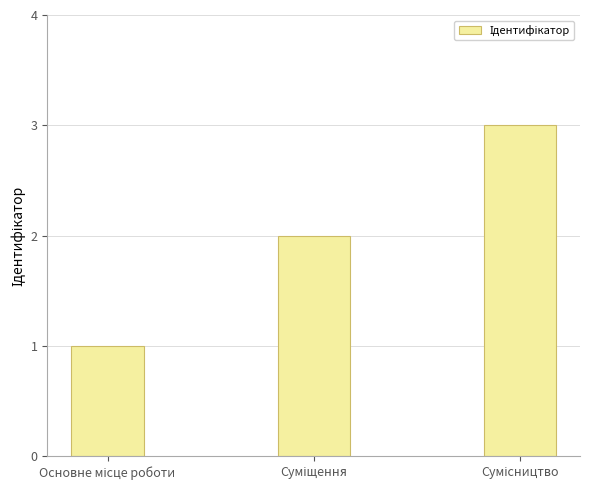

What is the sum of all values?

6